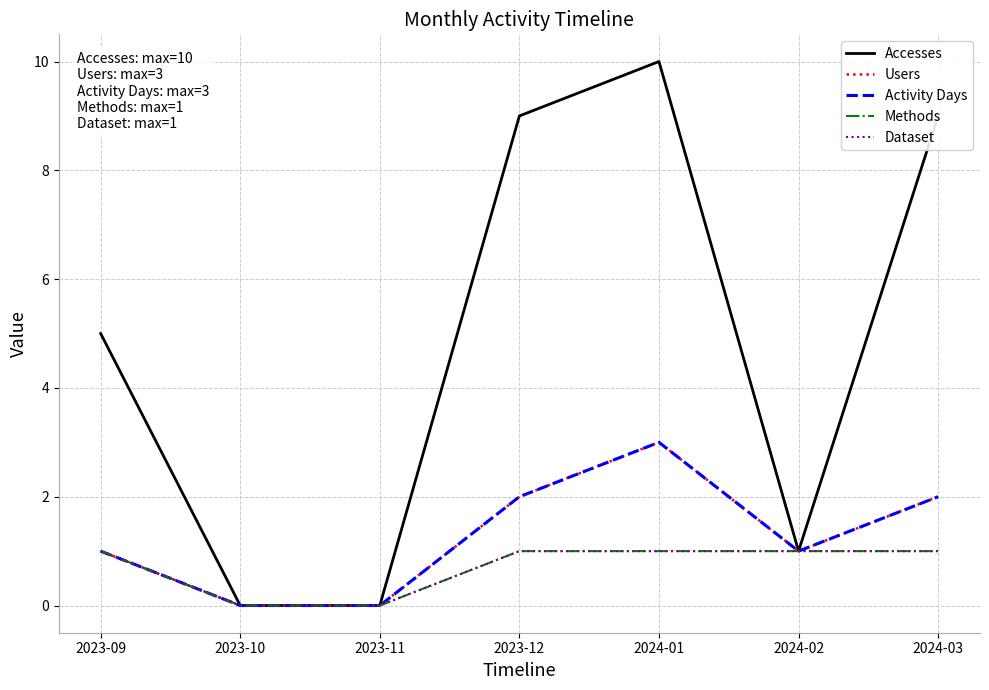

At which label is Activity Days closest to 1?

2023-09